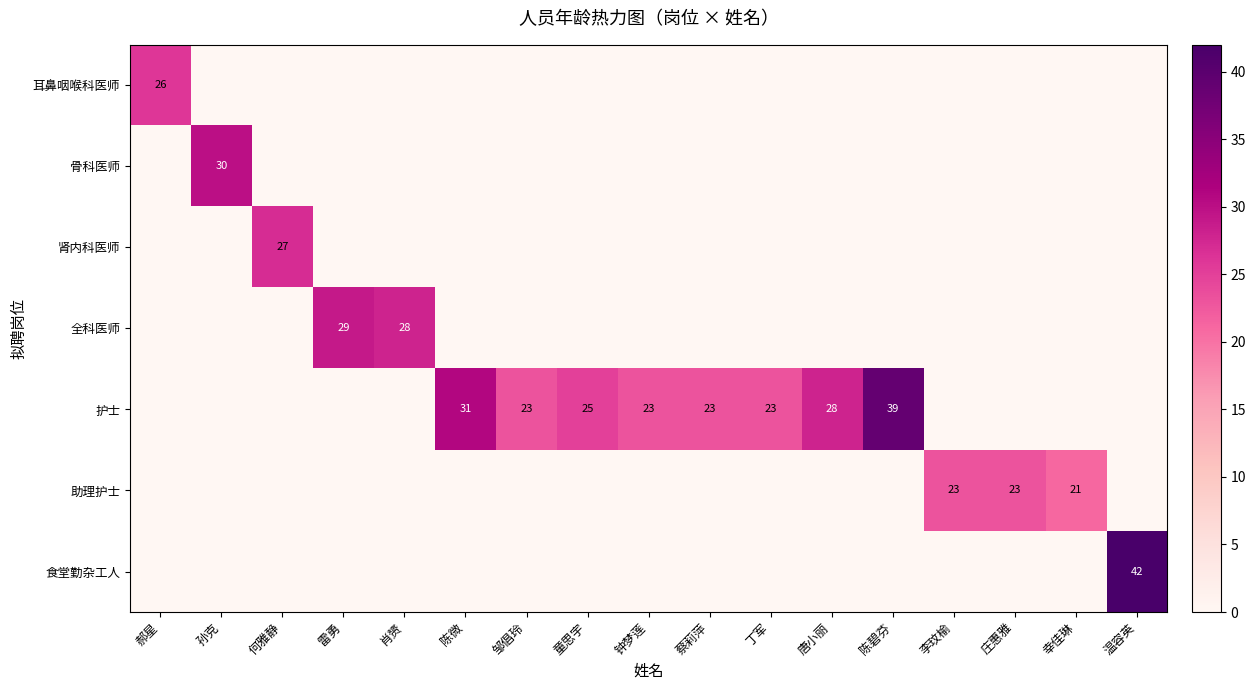

At which label is 耳鼻咽喉科医师 closest to 13?

郝星